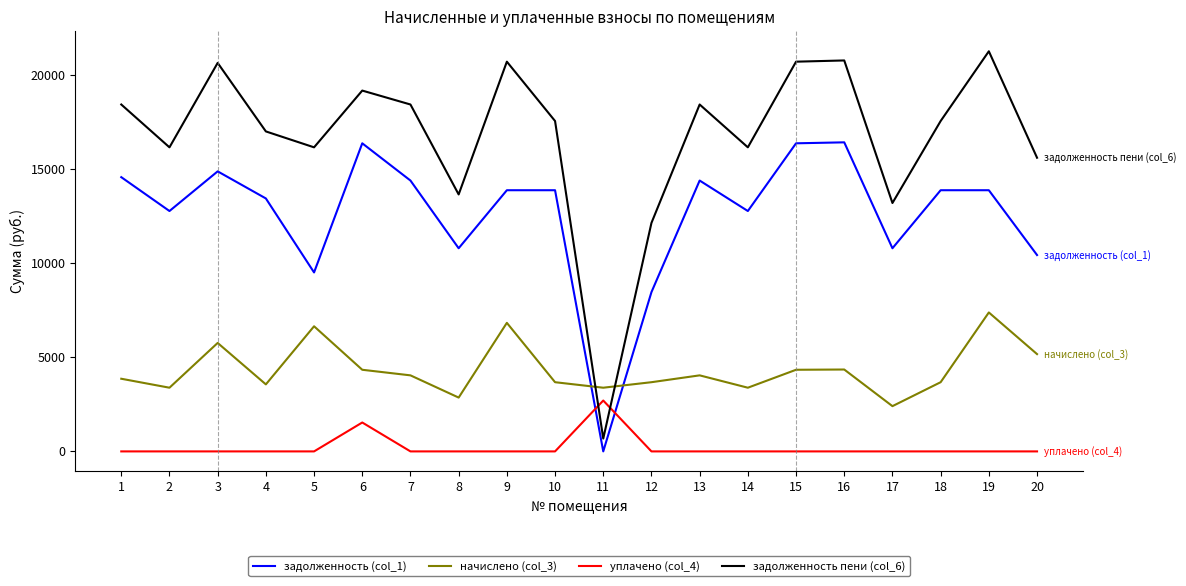

Which category has the lowest value in the задолженность пени (col_6) series?

11